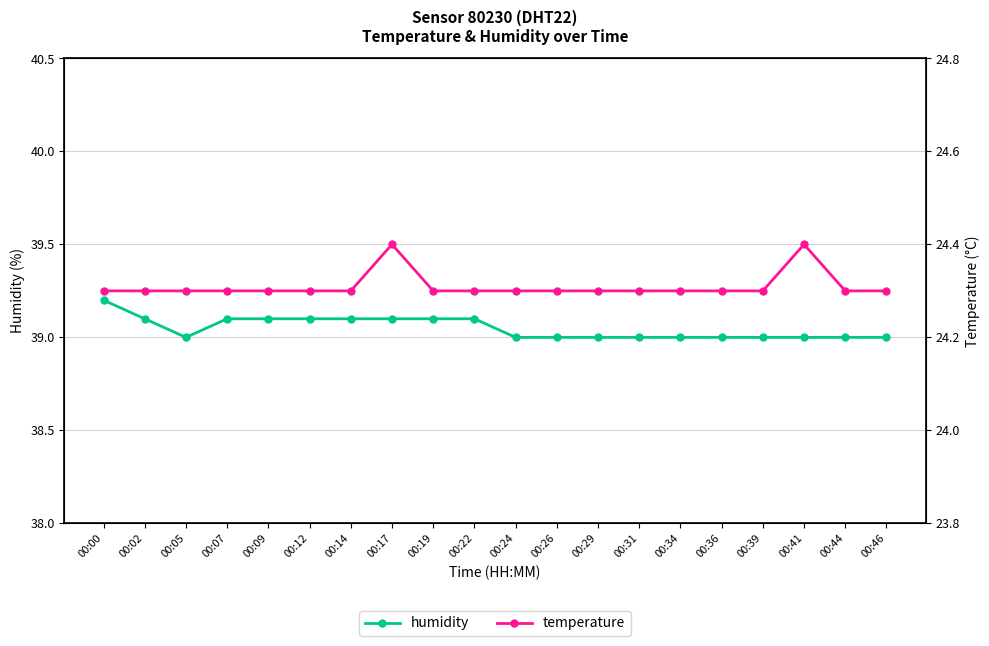

Reading left to right, list all the values displayed in this chart.

humidity: 39.2	39.1	39.0	39.1	39.1	39.1	39.1	39.1	39.1	39.1	39.0	39.0	39.0	39.0	39.0	39.0	39.0	39.0	39.0	39.0
temperature: 24.3	24.3	24.3	24.3	24.3	24.3	24.3	24.4	24.3	24.3	24.3	24.3	24.3	24.3	24.3	24.3	24.3	24.4	24.3	24.3